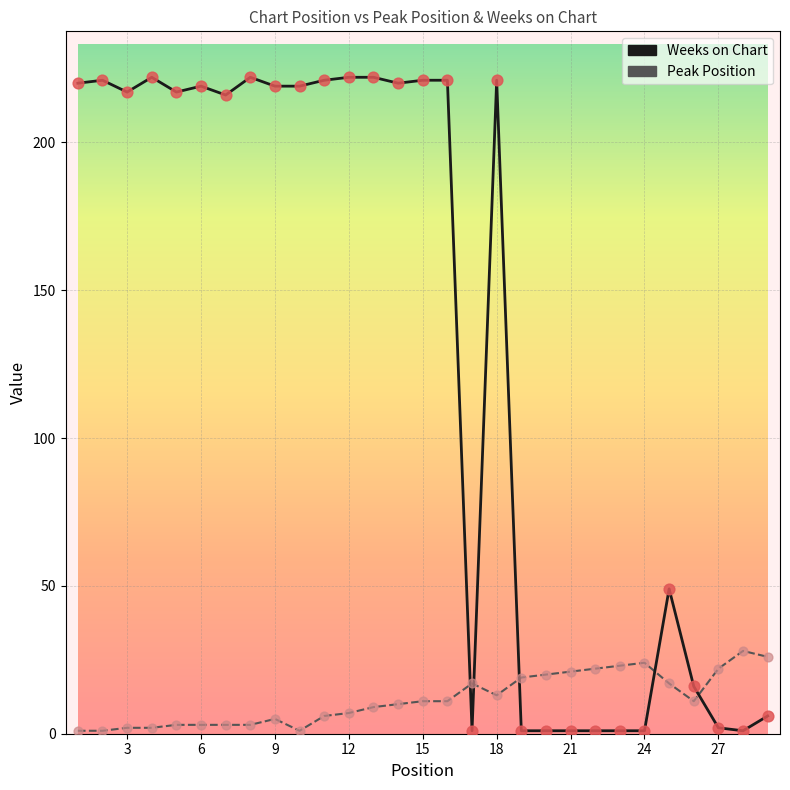

Which series has the largest total across all categories?

Weeks on Chart